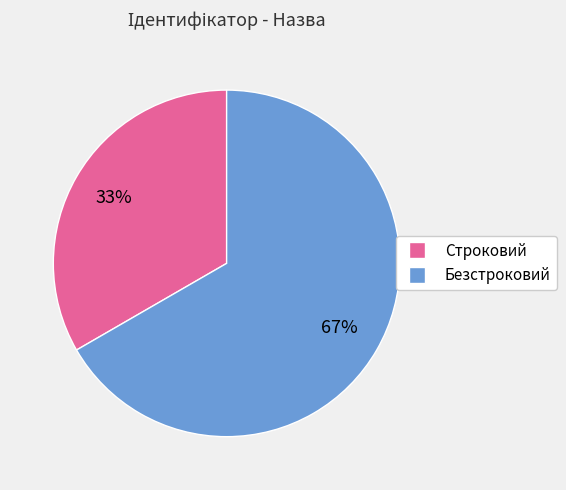

Which has a higher value, Безстроковий or Строковий?

Безстроковий